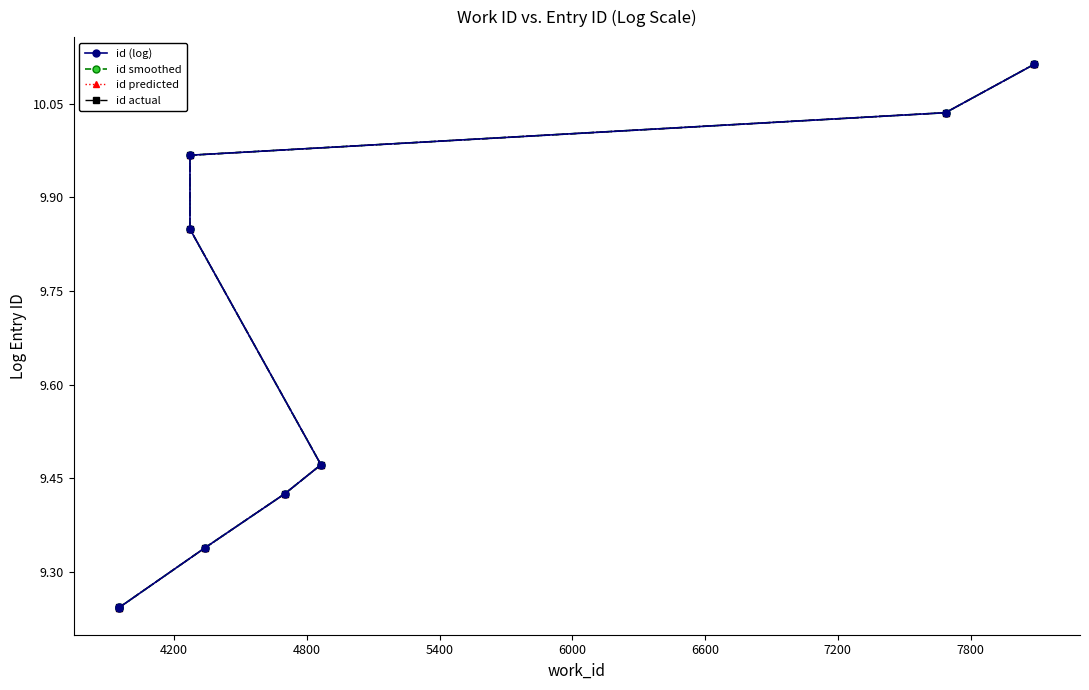

What is the value of the id smoothed point at the 4th from the left?

9.4